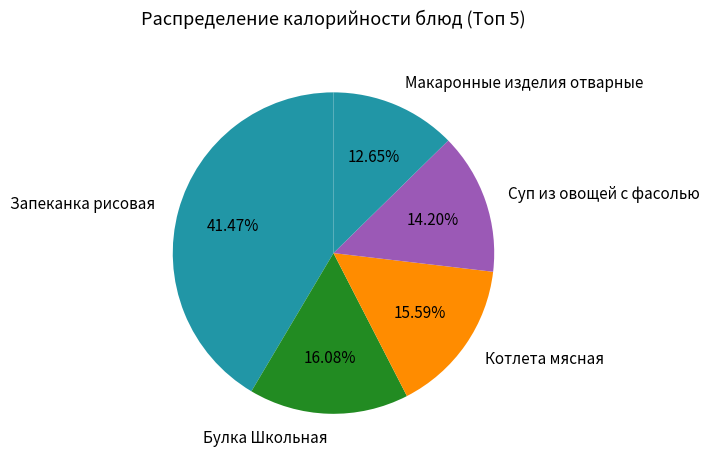

Is there a majority slice in this chart?

No